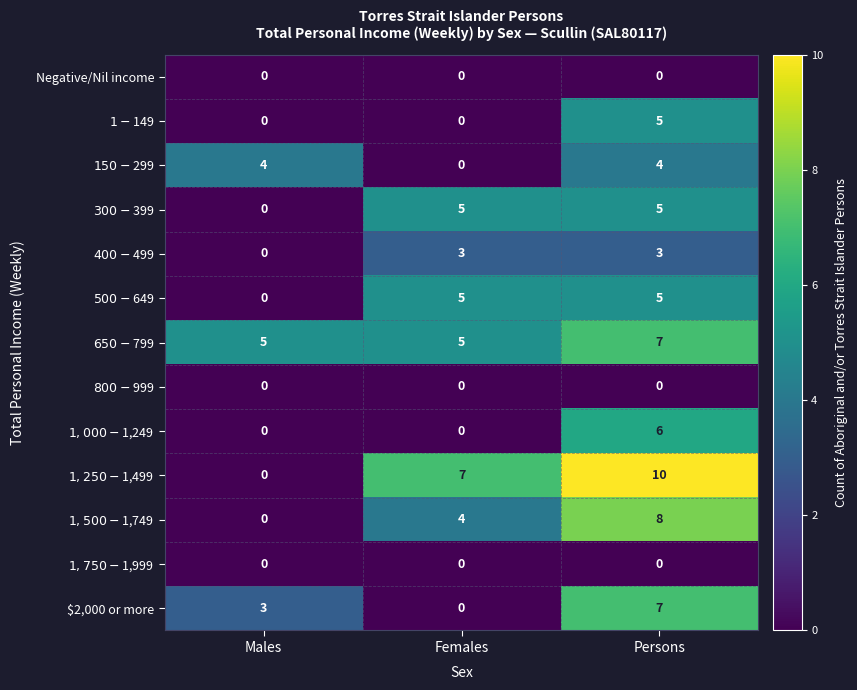

The $2,000 or more series shows 3 at Males. True or false?

True